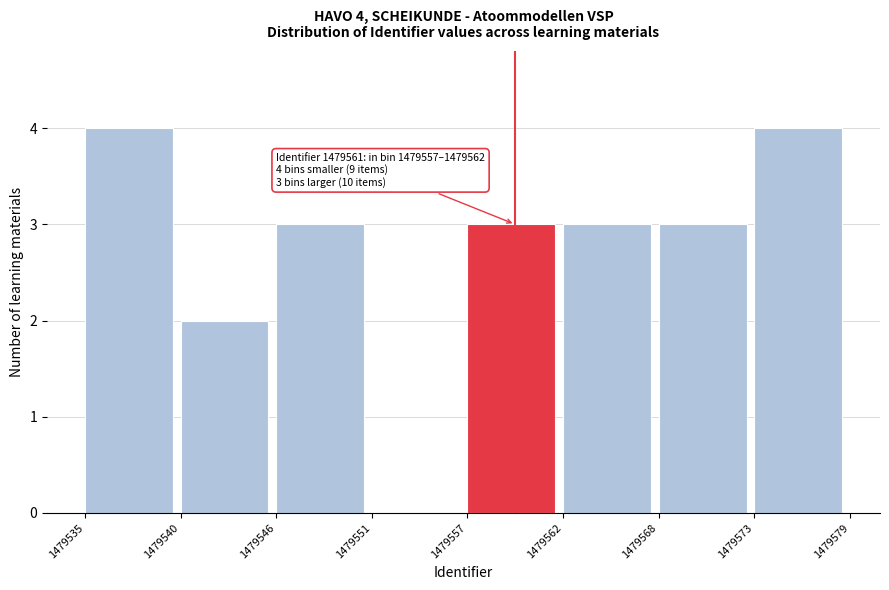

Reading left to right, extract all data points from this chart.

1479535=4	1479540=2	1479546=3	1479551=0	1479557=3	1479562=3	1479568=3	1479573=4